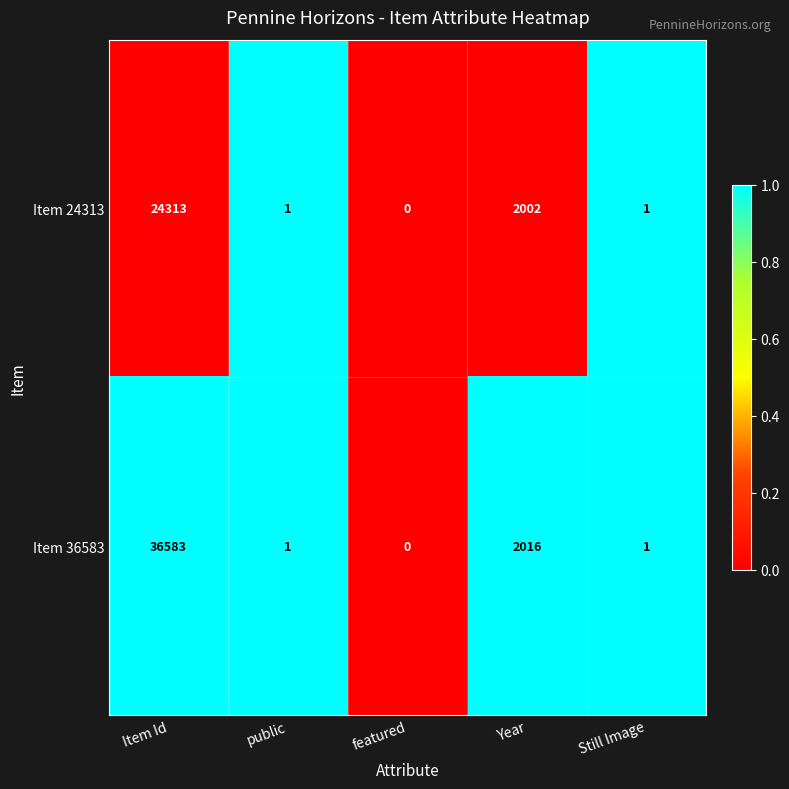

How many distinct data groups are displayed?

2